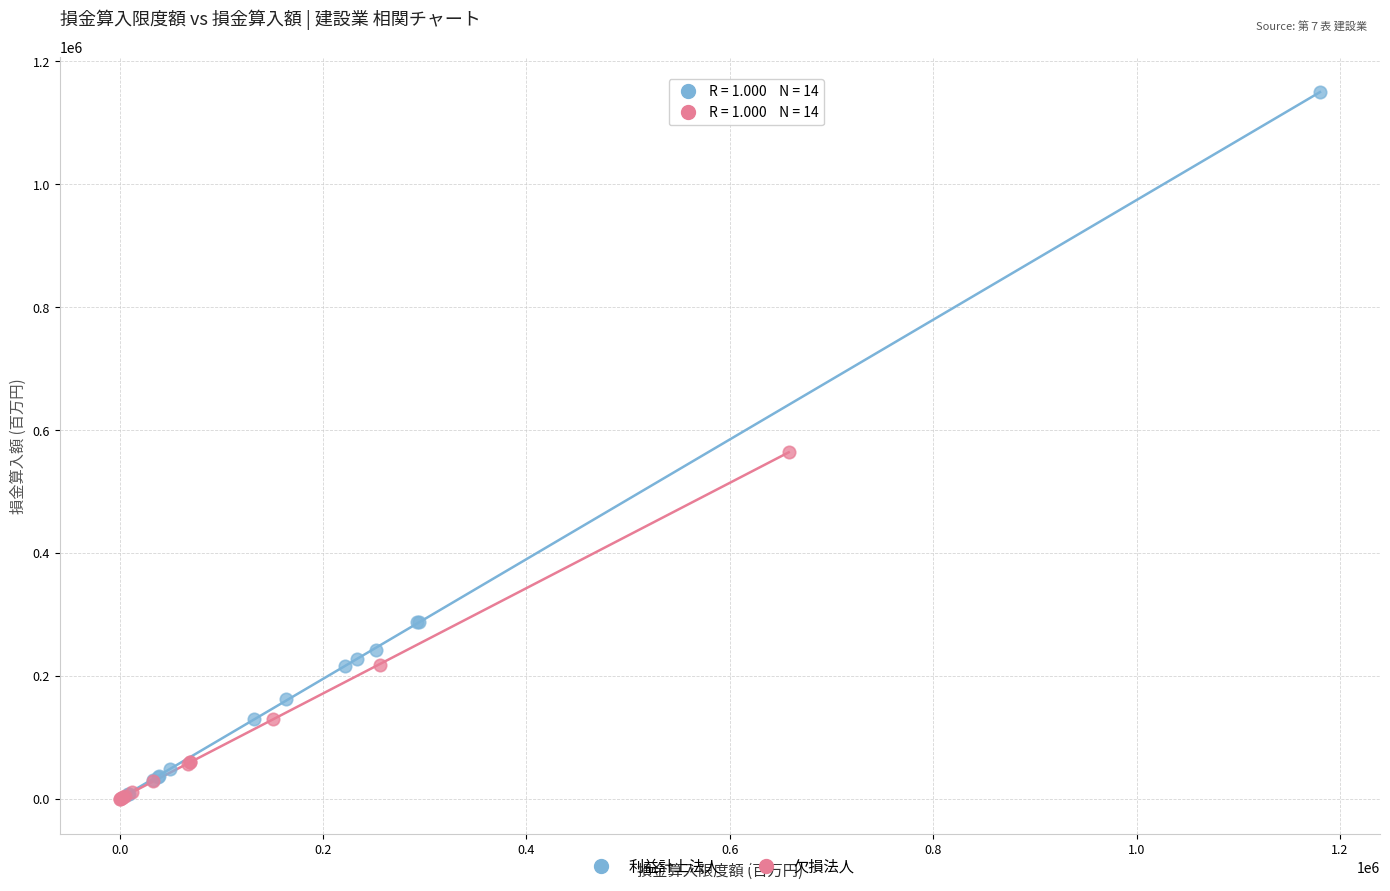

Which series reaches the maximum Y coordinate?

利益計上法人